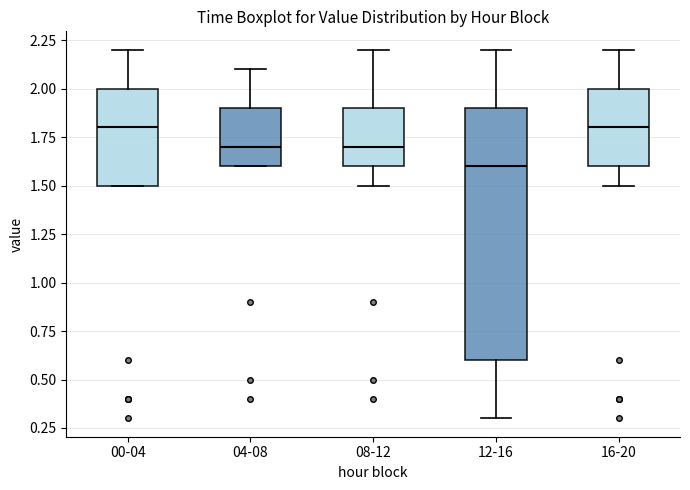

Comparing the boxes themselves (not the whiskers), which one is the tallest?

12-16